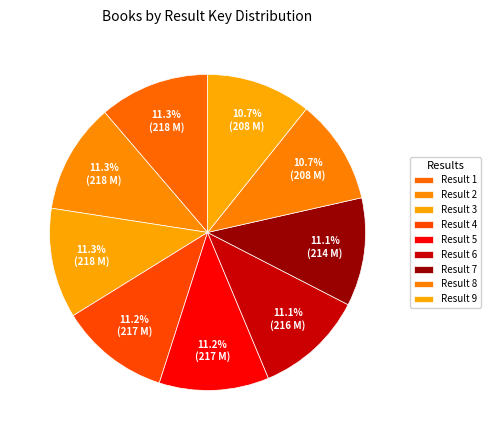

How many slices are in this pie chart?

9